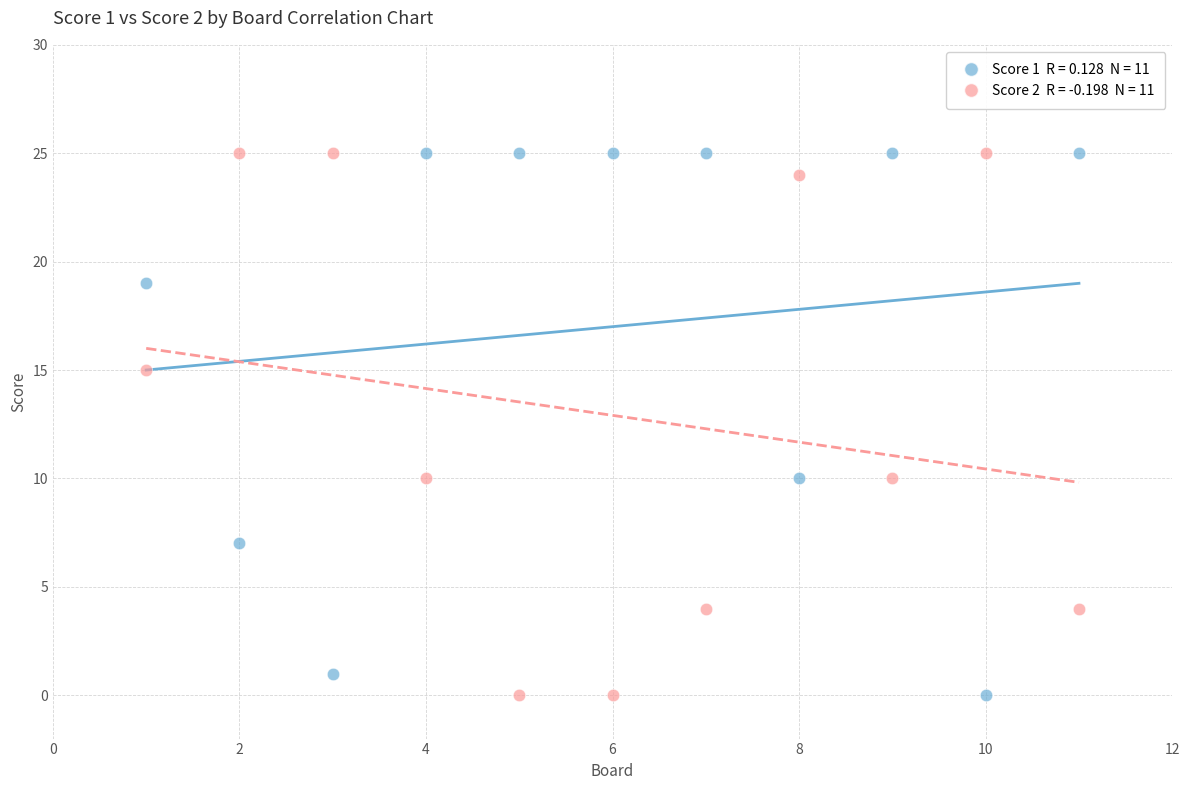

Across all data points, what is the range of Y values (max minus min)?

25